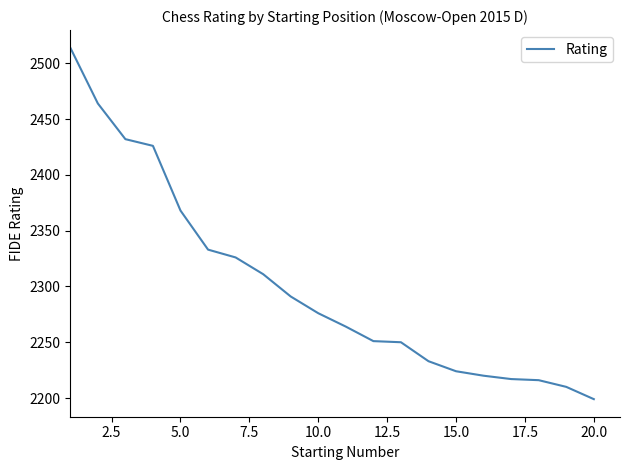

What is the minimum value shown in the chart?

2199